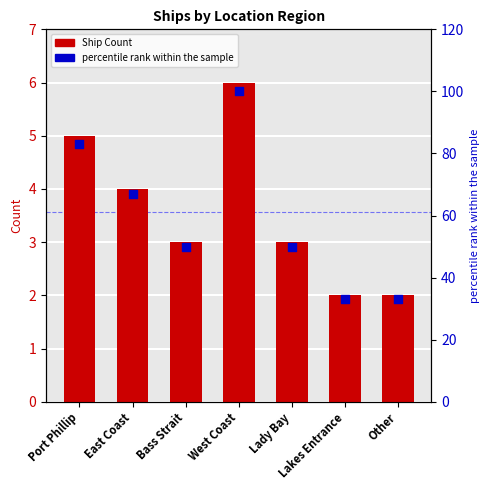

At how many categories does at least one series exceed 2?

7